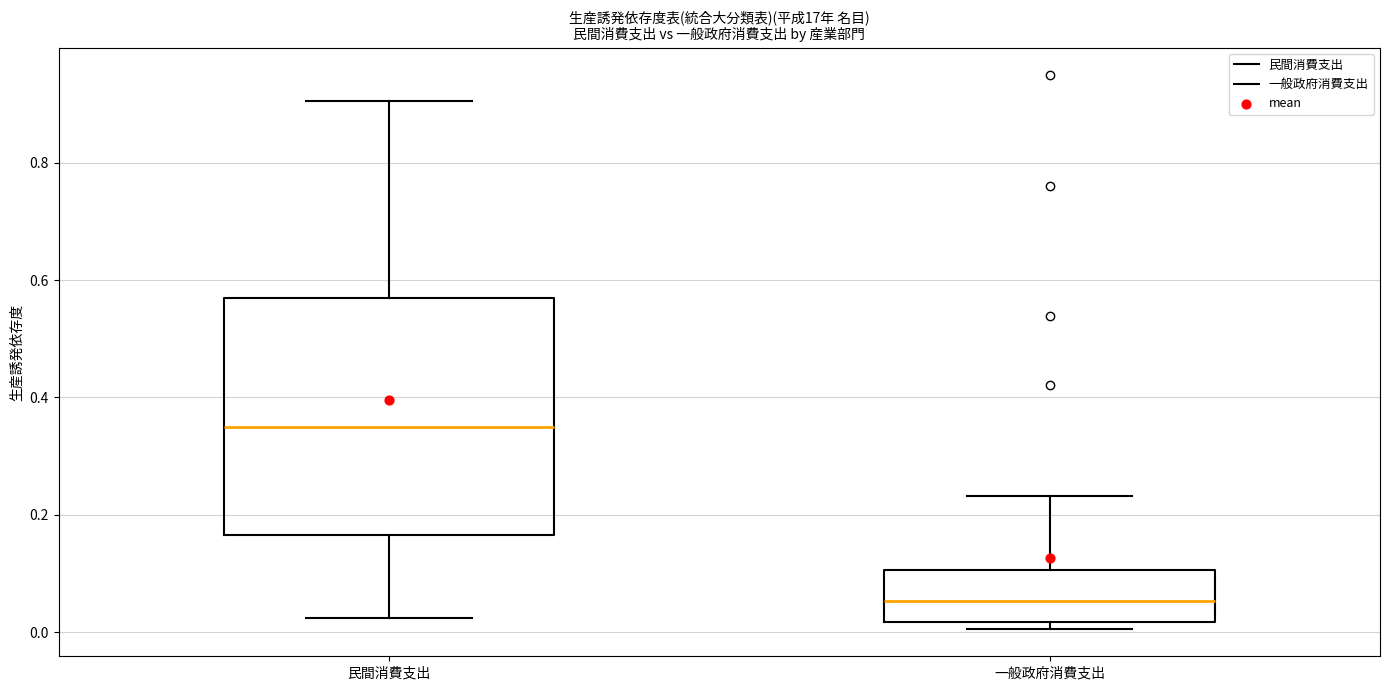

Reading left to right, read every box against the y-axis: the position of its median line, the range the box covers, and the ends of its whiskers. The values are not printed on the chart, so give them approximately, as read against the axis.

民間消費支出: median 0.34, box 0.16 to 0.56, whiskers 0.02 to 0.90
一般政府消費支出: median 0.06, box 0.02 to 0.10, whiskers 0.00 to 0.24